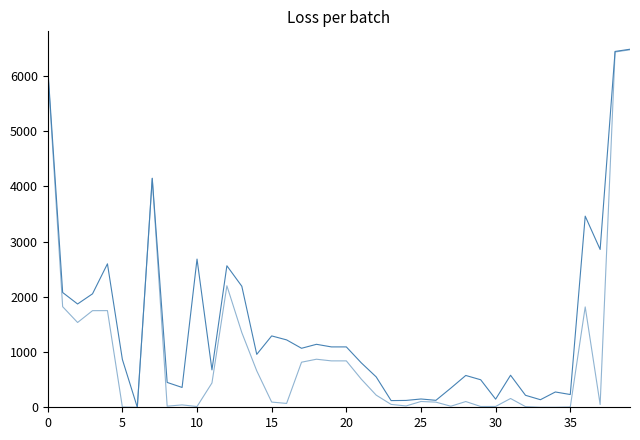

How many lines are shown in the chart?

2